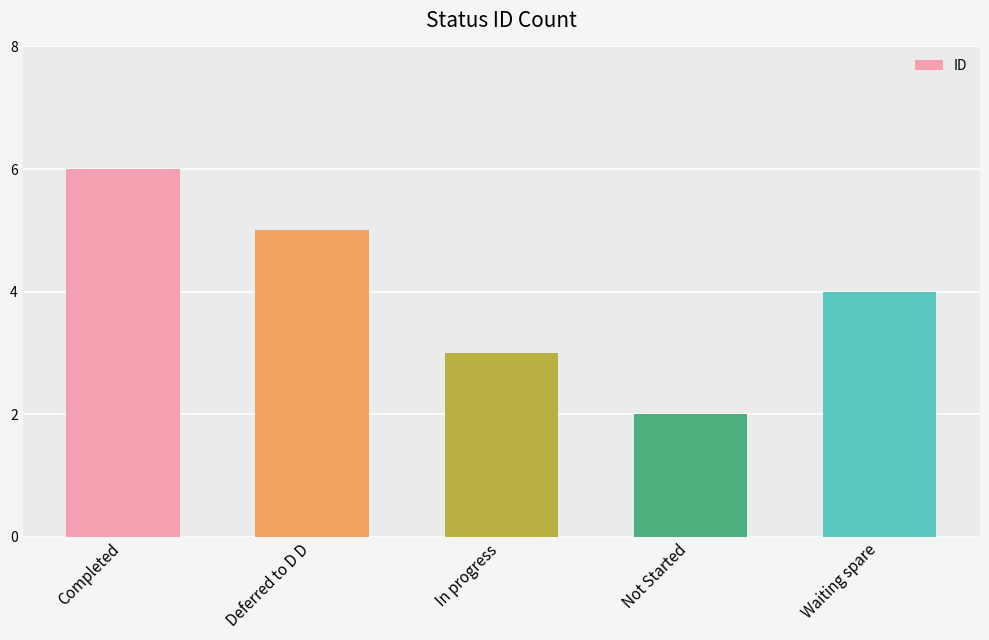

What is the ratio of the value at Completed to the value at Deferred to D D?

1.2